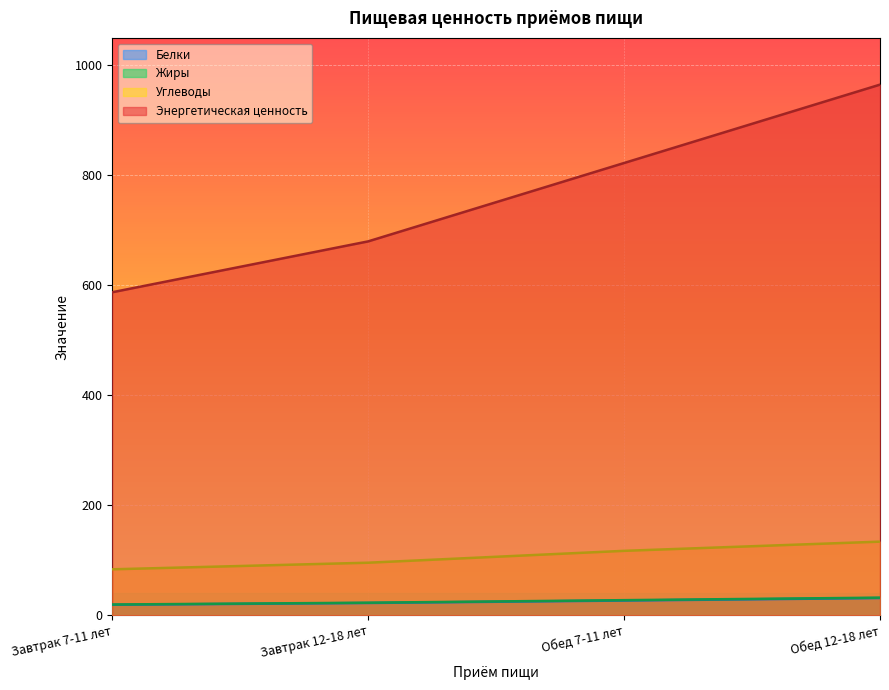

True or false: Белки and Энергетическая ценность cross at least once.

False